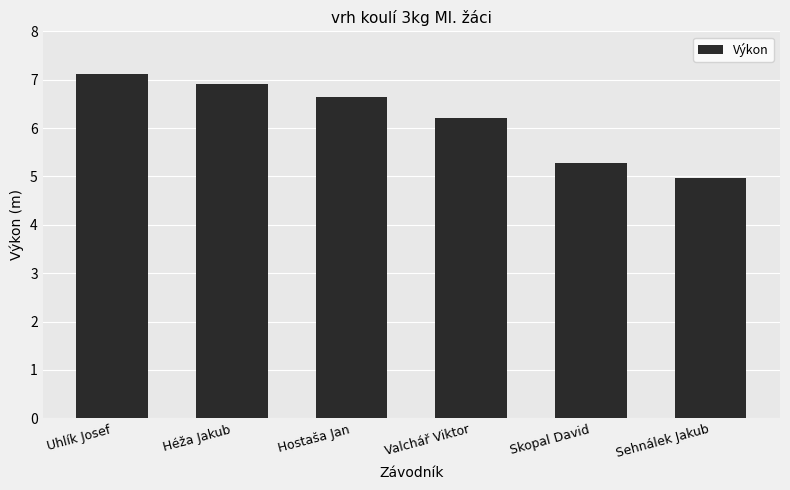

Count the number of values greater than 6.

4